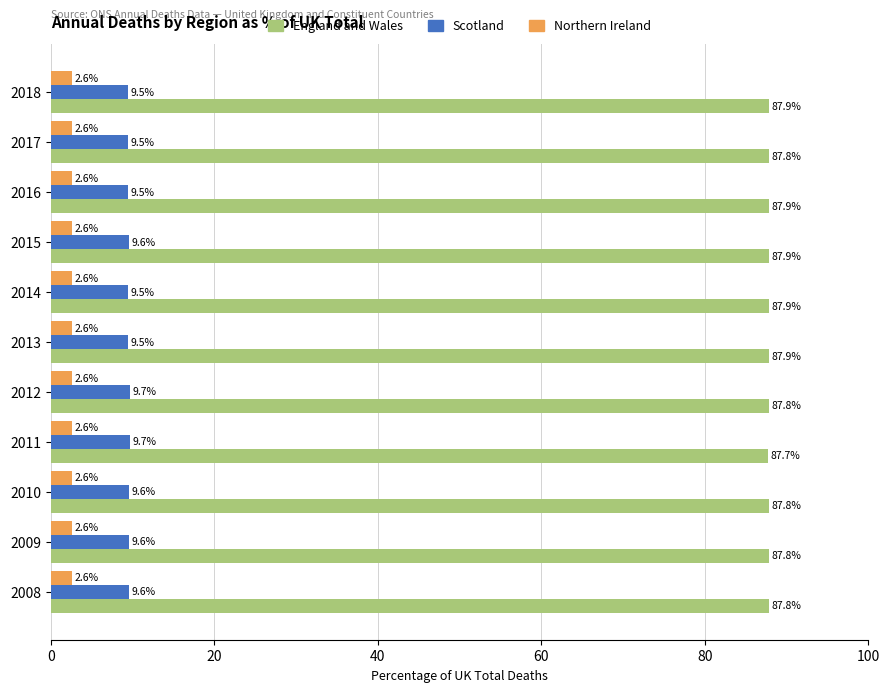

What is the average value of the England and Wales series?

87.8